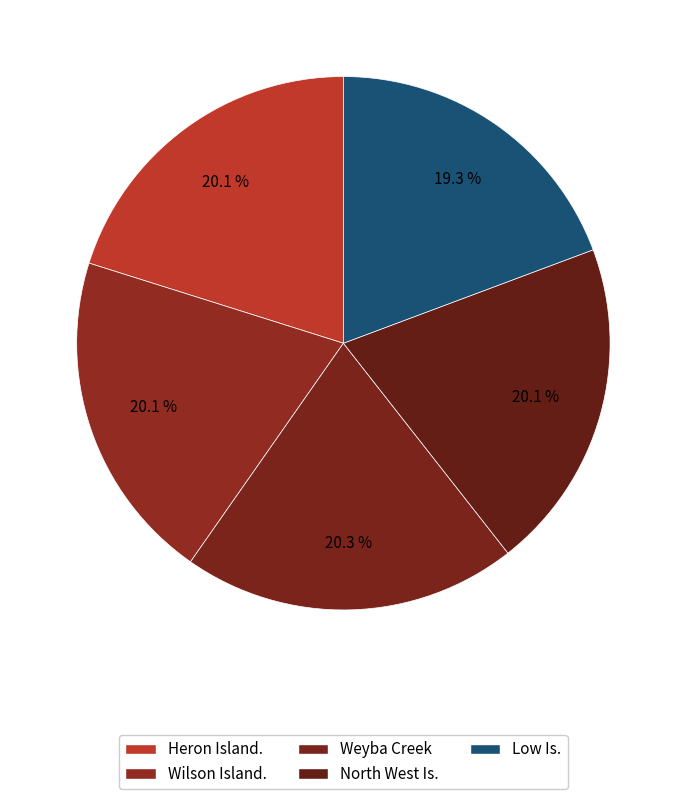

Count the number of slices in the pie.

5